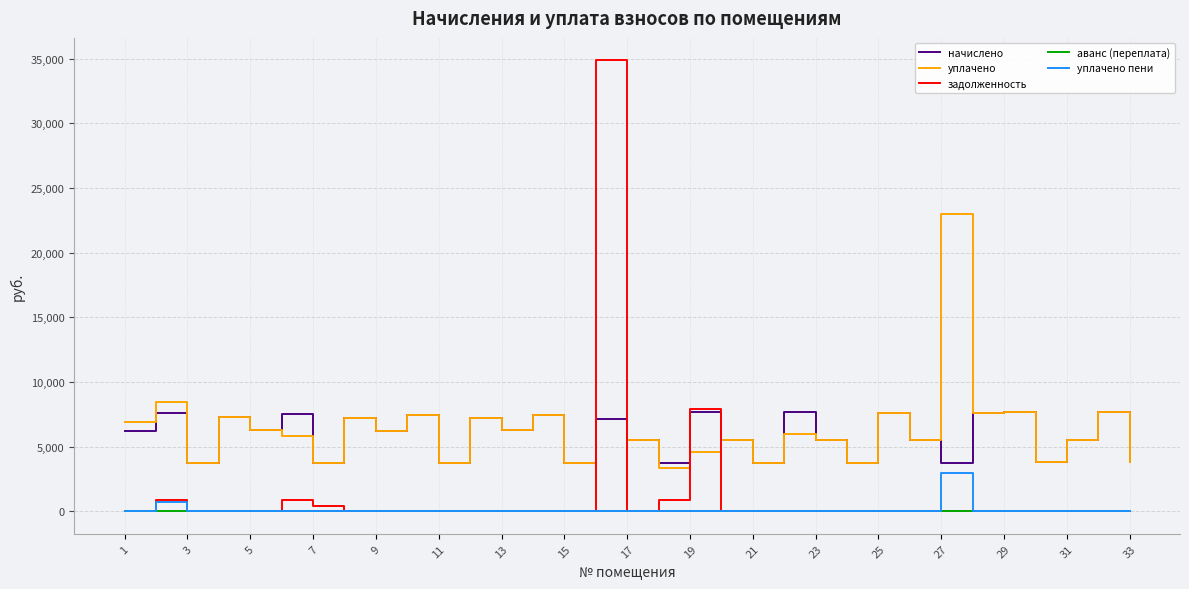

Rank the series by their maximum value, from highest to lowest.

задолженность, уплачено, начислено, уплачено пени, аванс (переплата)